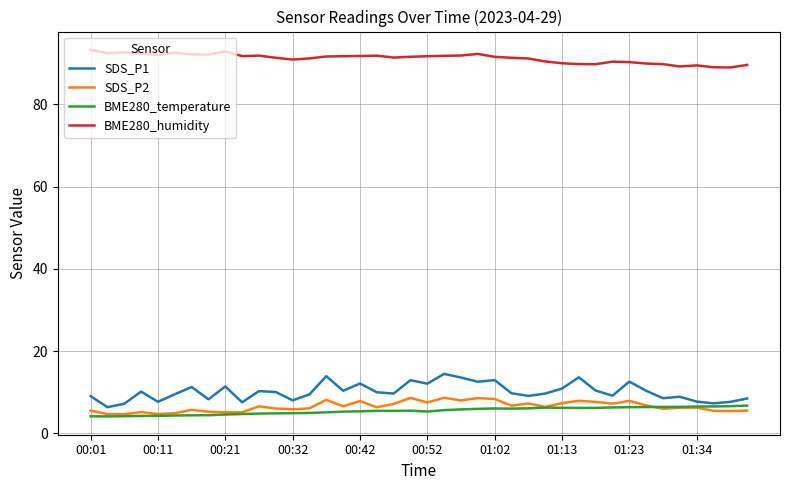

List the series in order of their peak value, highest first.

BME280_humidity, SDS_P1, SDS_P2, BME280_temperature